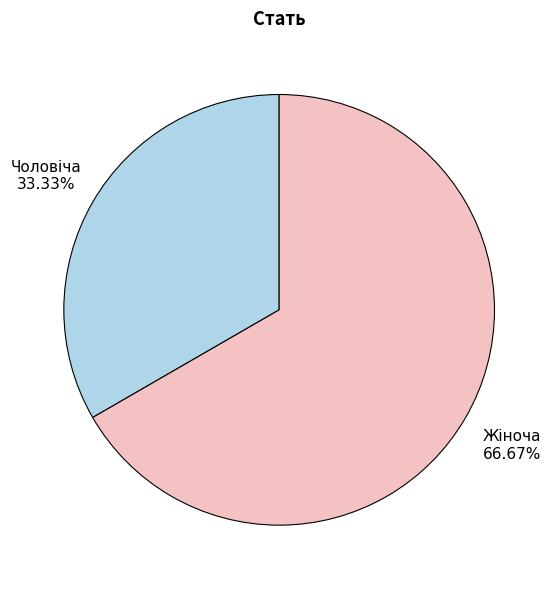

What is the total percentage of Жіноча and Чоловіча?

100.0%